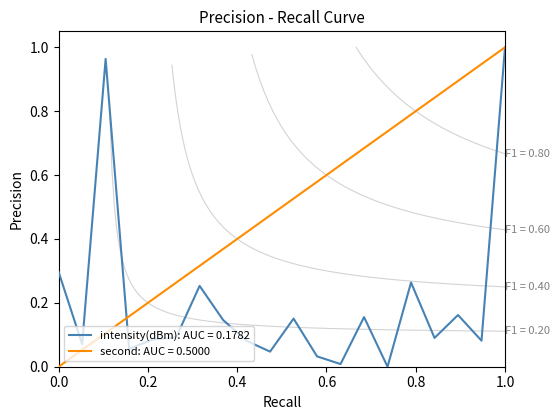

What is the maximum value shown in the chart?

1.0